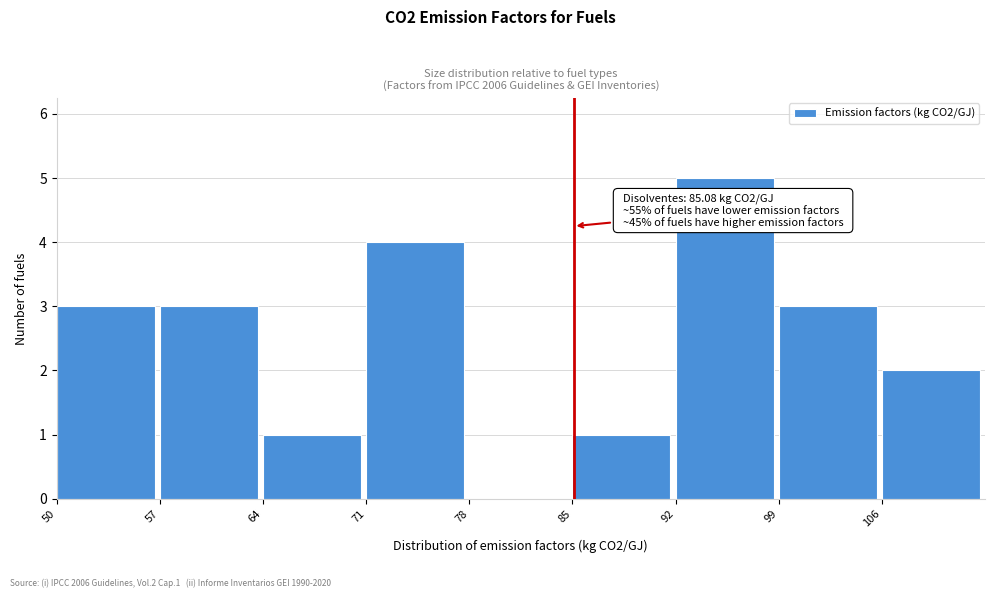

Which range on the x-axis has the tallest bar?

92 to 99